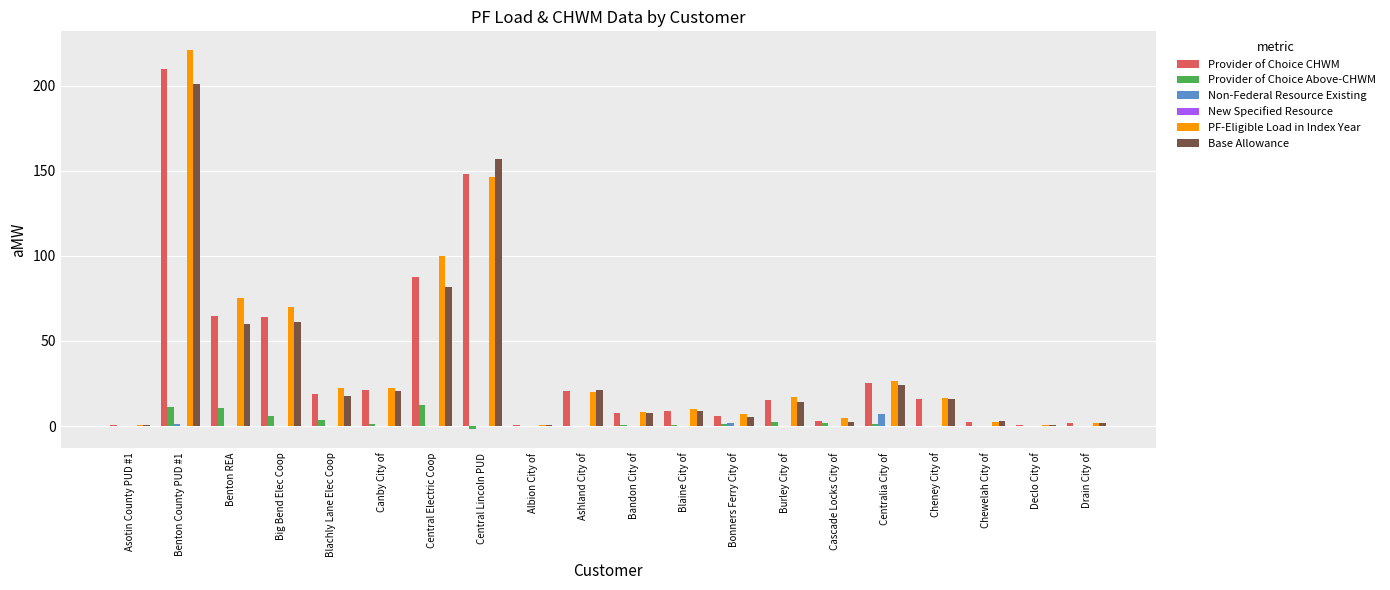

Which series has the widest spread of values?

PF-Eligible Load in Index Year